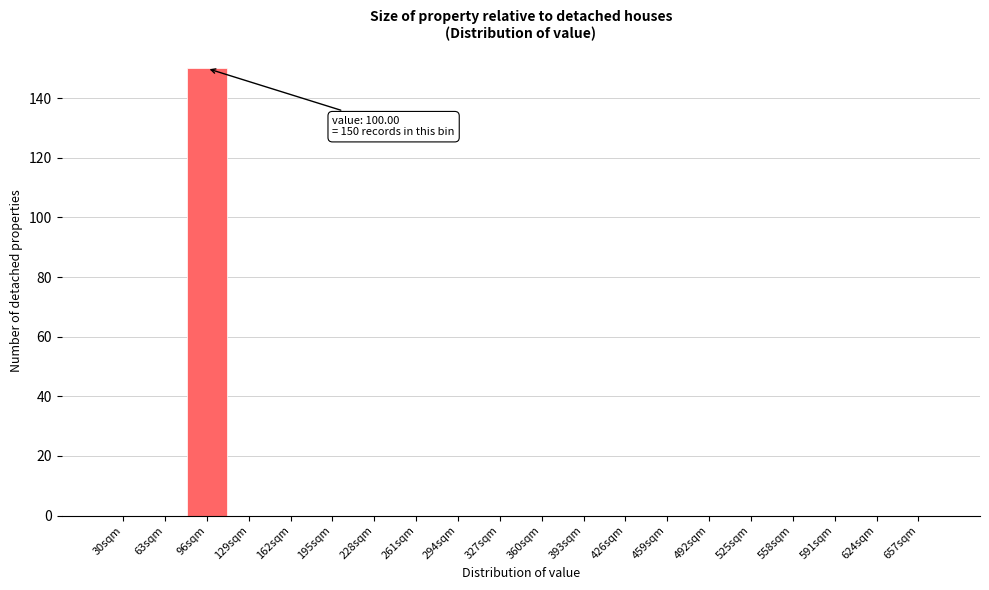

Reading left to right, transcribe all the data shown in this chart.

30sqm=0	63sqm=0	96sqm=150	129sqm=0	162sqm=0	195sqm=0	228sqm=0	261sqm=0	294sqm=0	327sqm=0	360sqm=0	393sqm=0	426sqm=0	459sqm=0	492sqm=0	525sqm=0	558sqm=0	591sqm=0	624sqm=0	657sqm=0